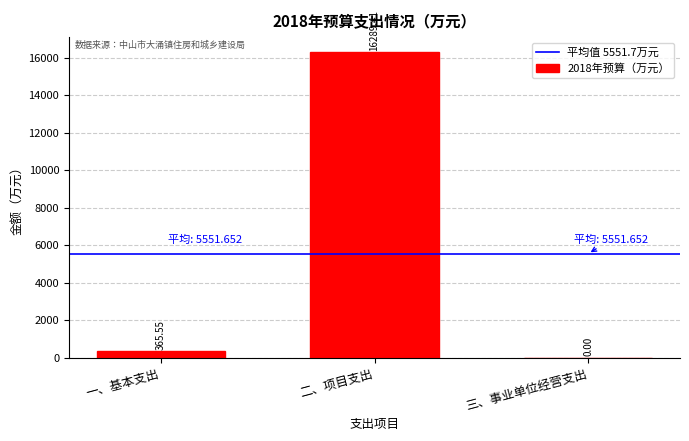

At which label is the value closest to 8144?

一、基本支出